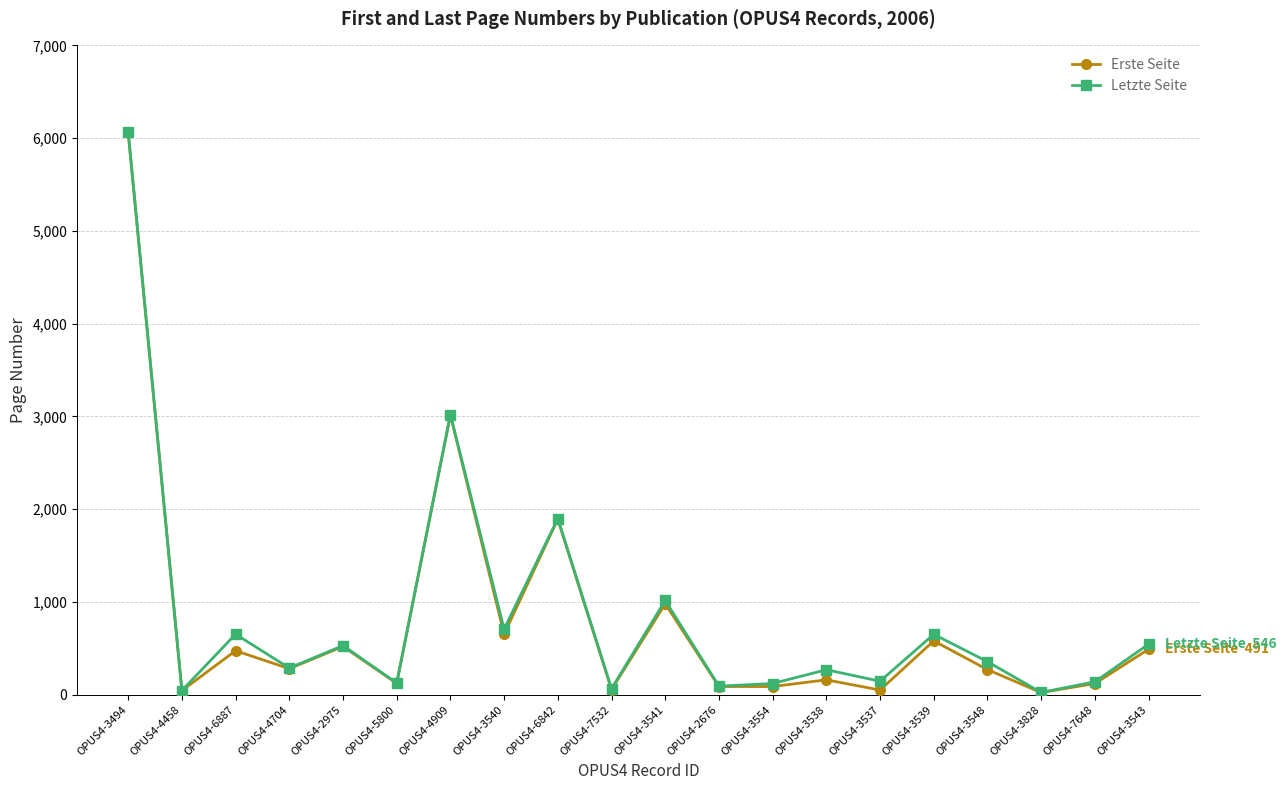

Is it true that Letzte Seite equals 653 at OPUS4-6887?

True